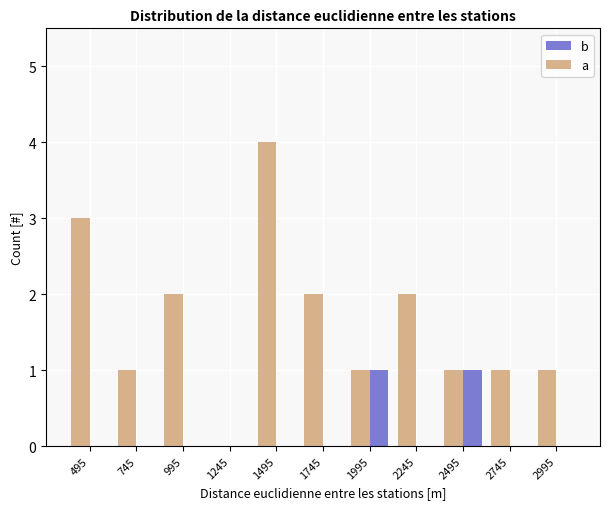

Reading left to right, list all the values displayed in this chart.

b: 495=0	745=0	995=0	1245=0	1495=0	1745=0	1995=1	2245=0	2495=1	2745=0	2995=0
a: 495=3	745=1	995=2	1245=0	1495=4	1745=2	1995=1	2245=2	2495=1	2745=1	2995=1